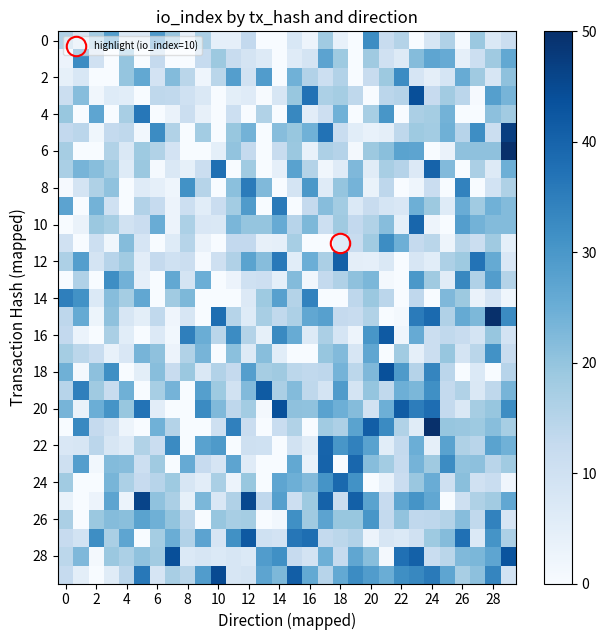

At which category is the sum across all series the highest?

23